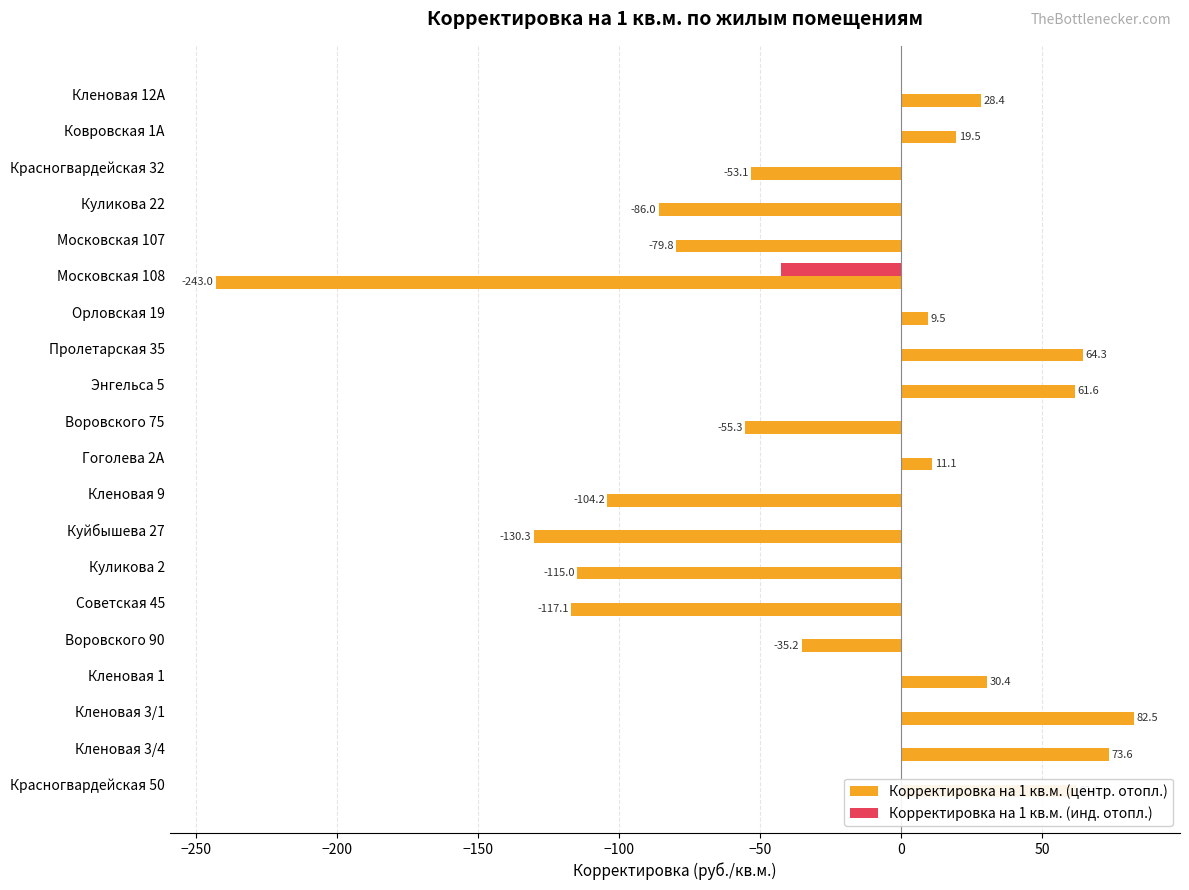

How many values in the Корректировка на 1 кв.м. (центр. отопл.) series exceed 9?

10